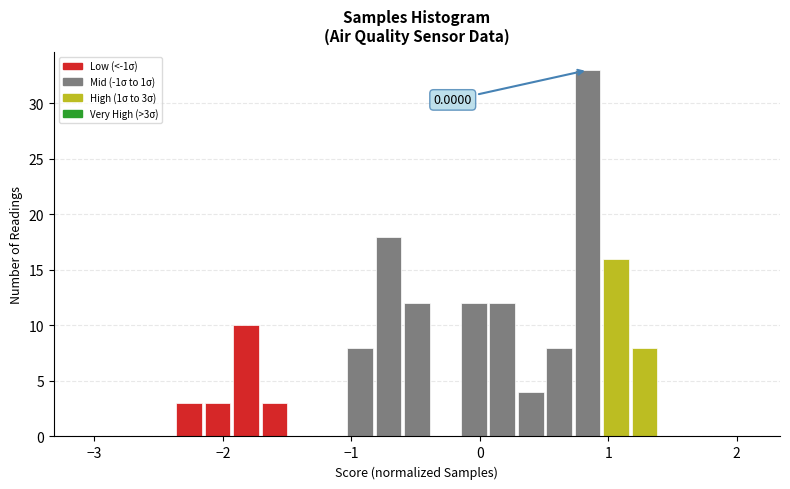

Around what value on the x-axis is the tallest bar? Give the approximate position of its centre, as read against the axis.

0.8